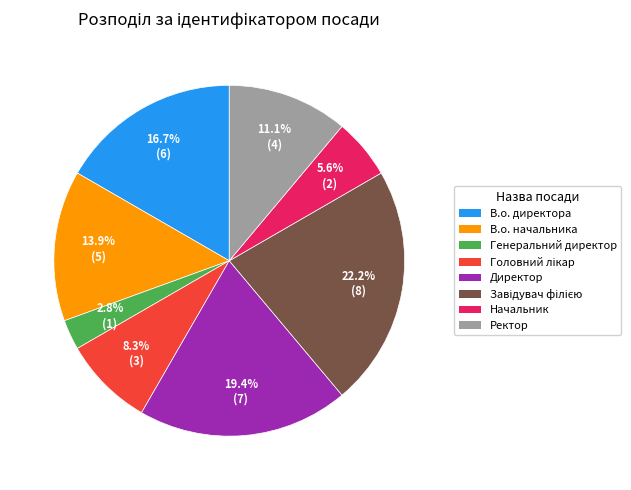

How many slices are in this pie chart?

8